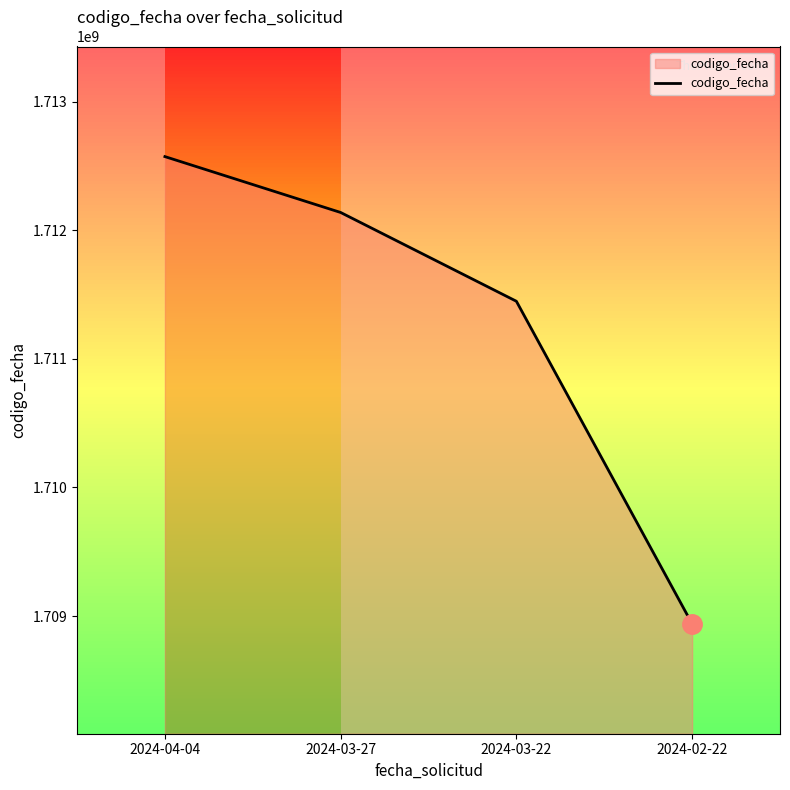

True or false: the data shows 3031519214 at 2024-04-04.

False